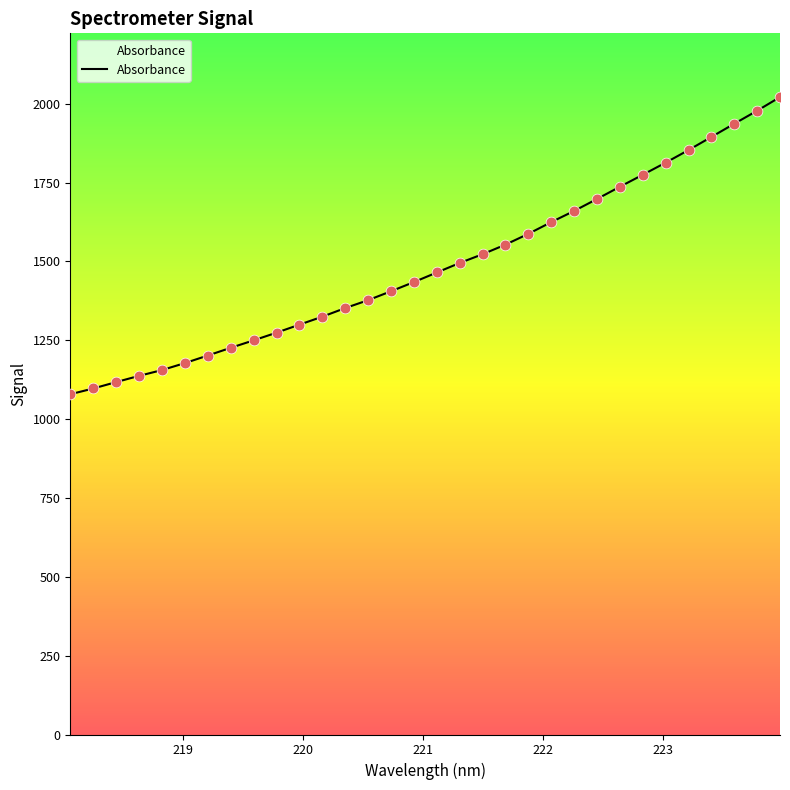

What is the smallest value displayed?

1078.8